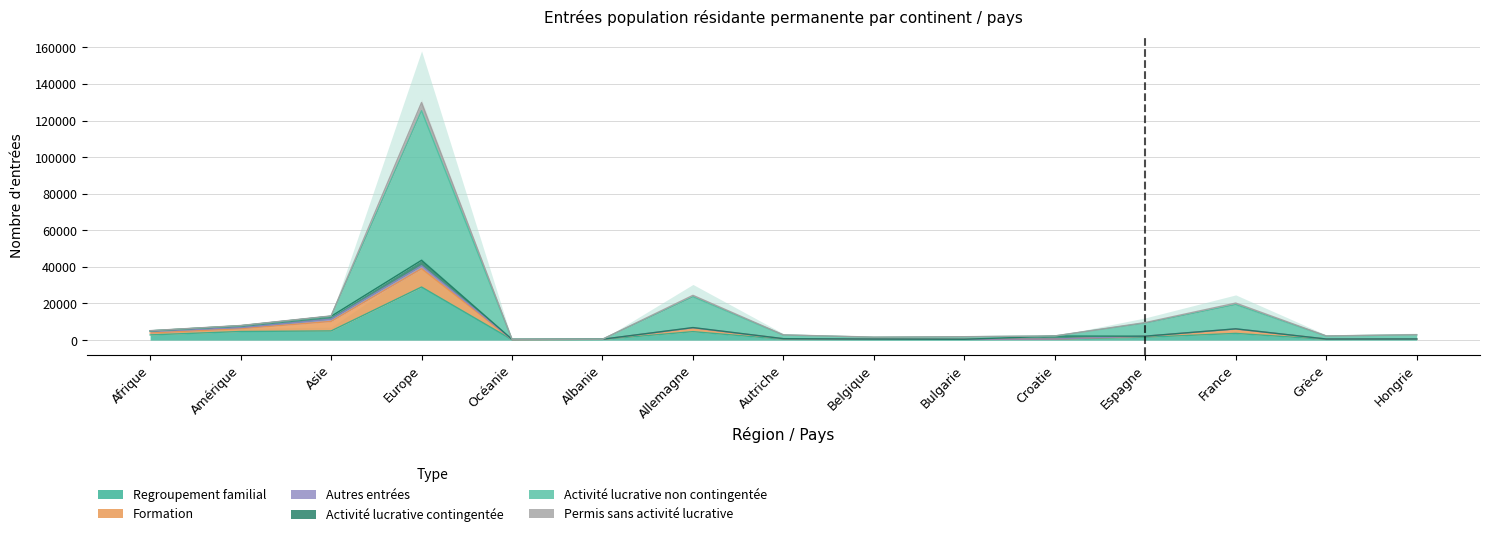

How many interior local valleys does the Permis sans activité lucrative series have?

3